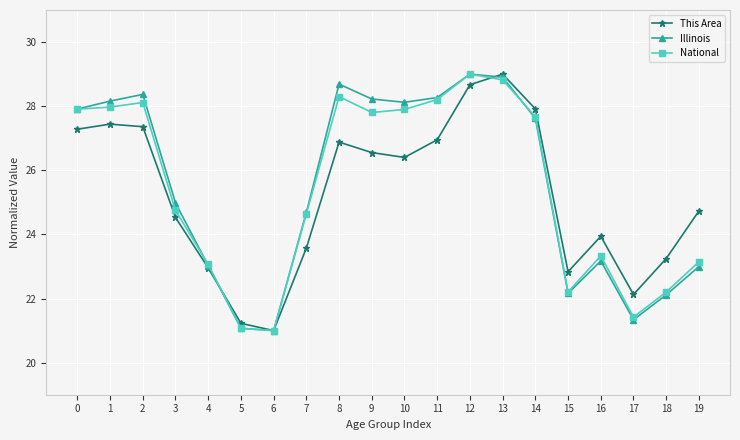

How many data points in National are less than 27?

10